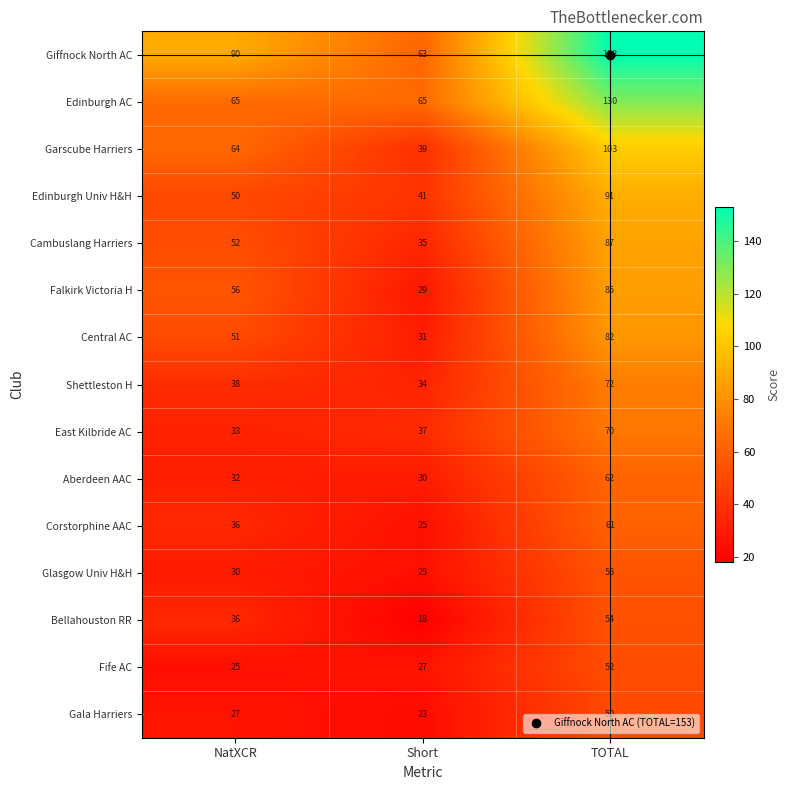

What is the sum of the Edinburgh AC values at Short and NatXCR?

130